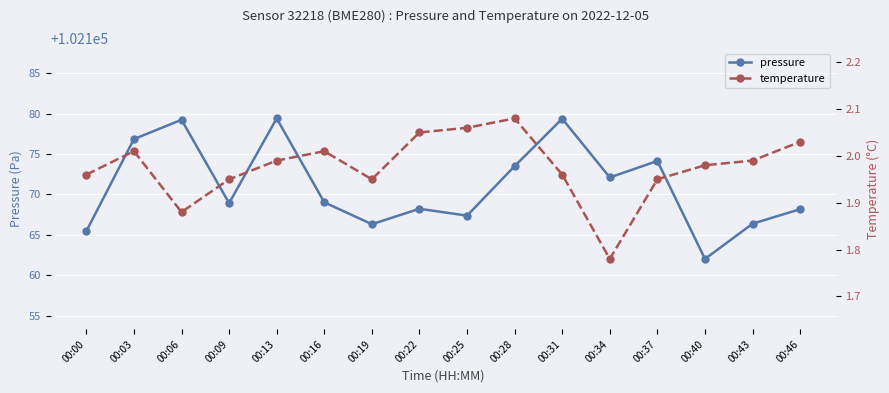

At which label does pressure reach its peak?

00:13